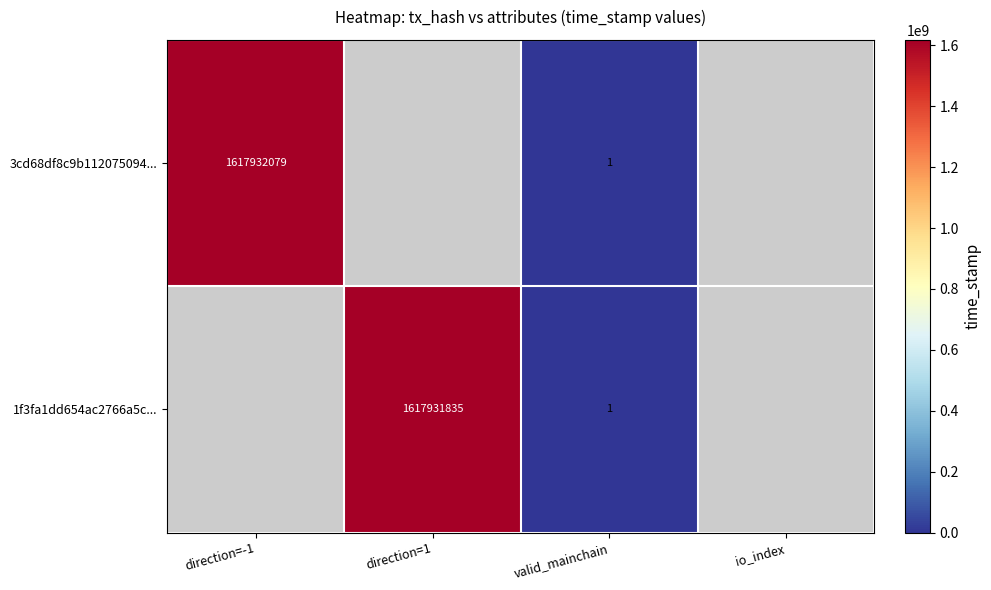

What value does the 3cd68df8c9b112075094... series have at valid_mainchain?

1.0